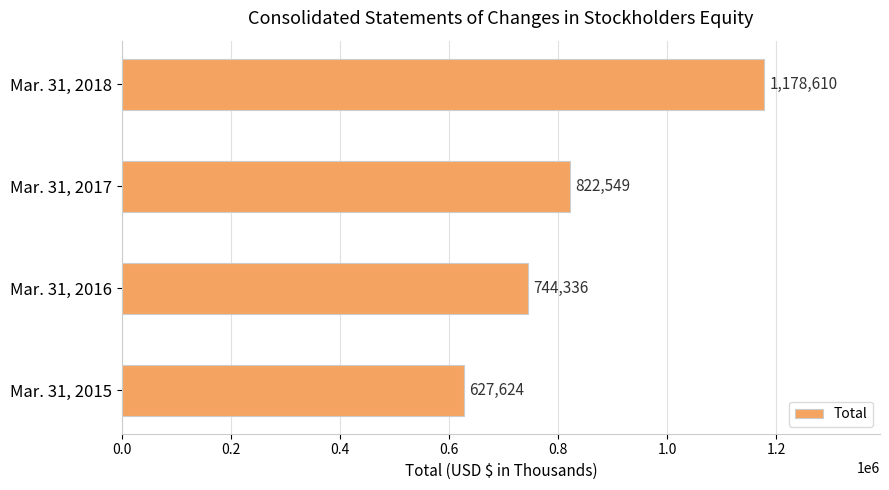

Count the values in the range 744336 to 1178610.

3